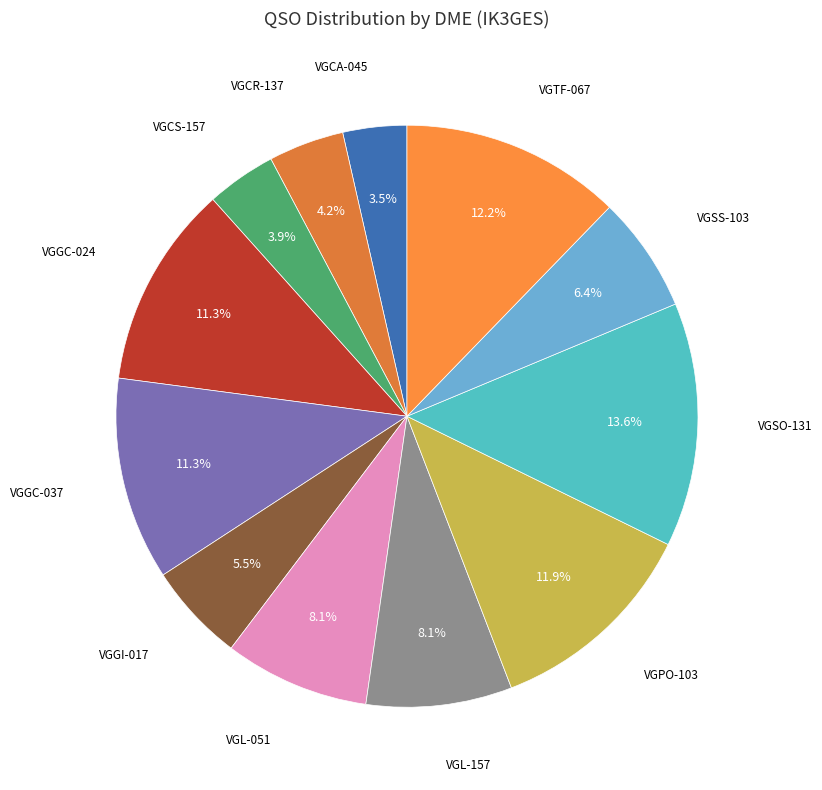

To the nearest percent, what is the average slice percentage?

8%